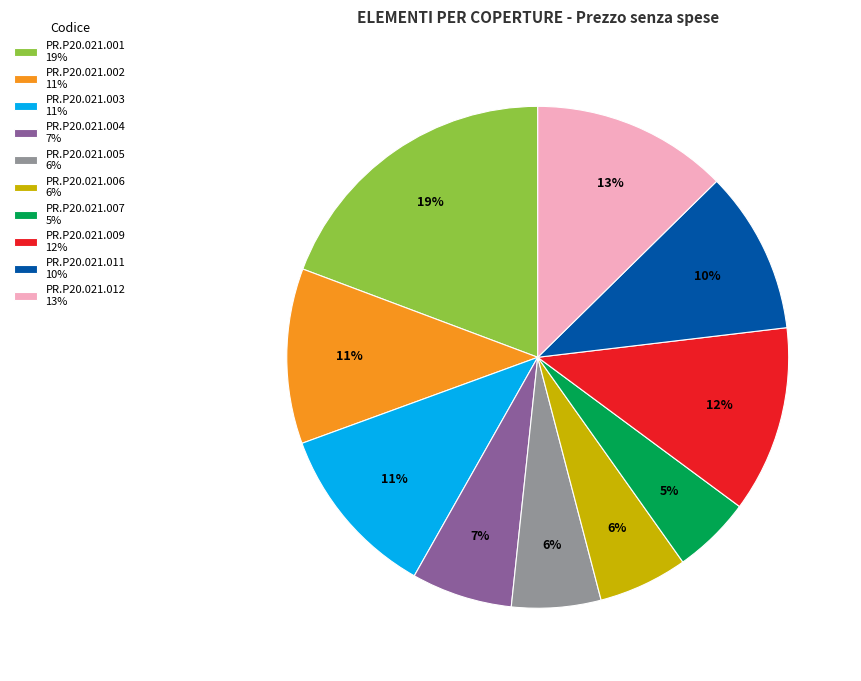

True or false: PR.P20.021.001 accounts for 12% of the total.

False